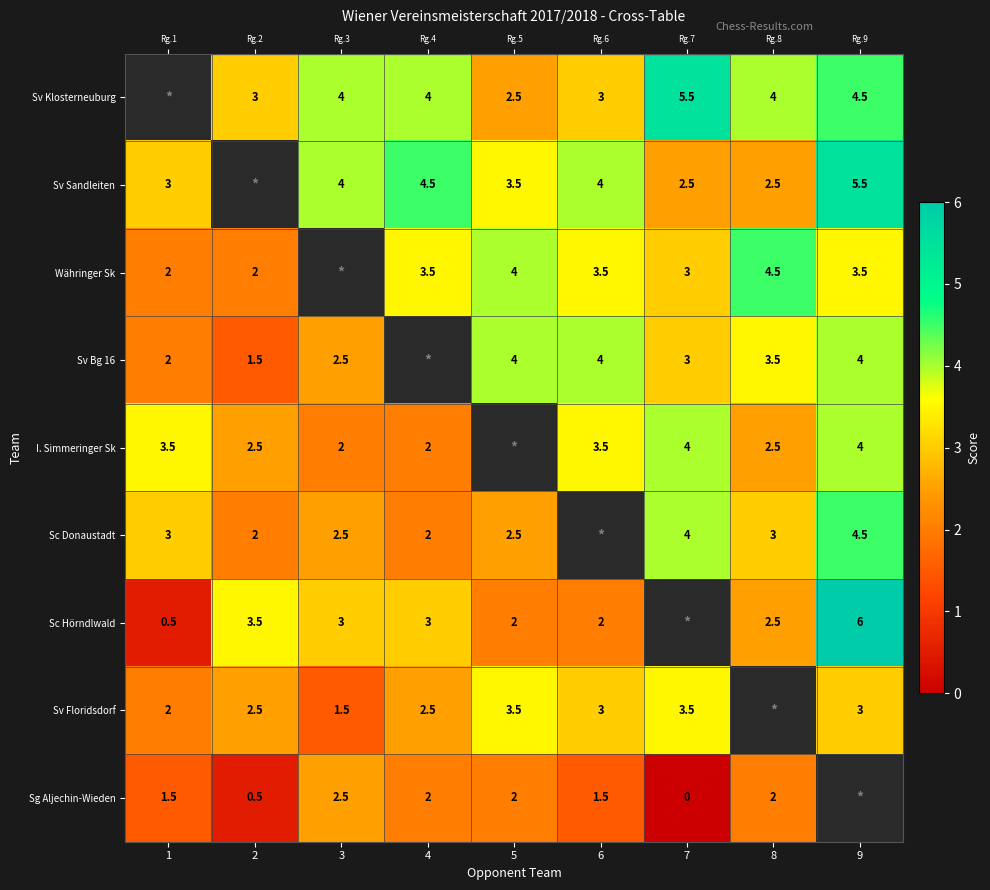

Which category has the lowest value across all series?

7